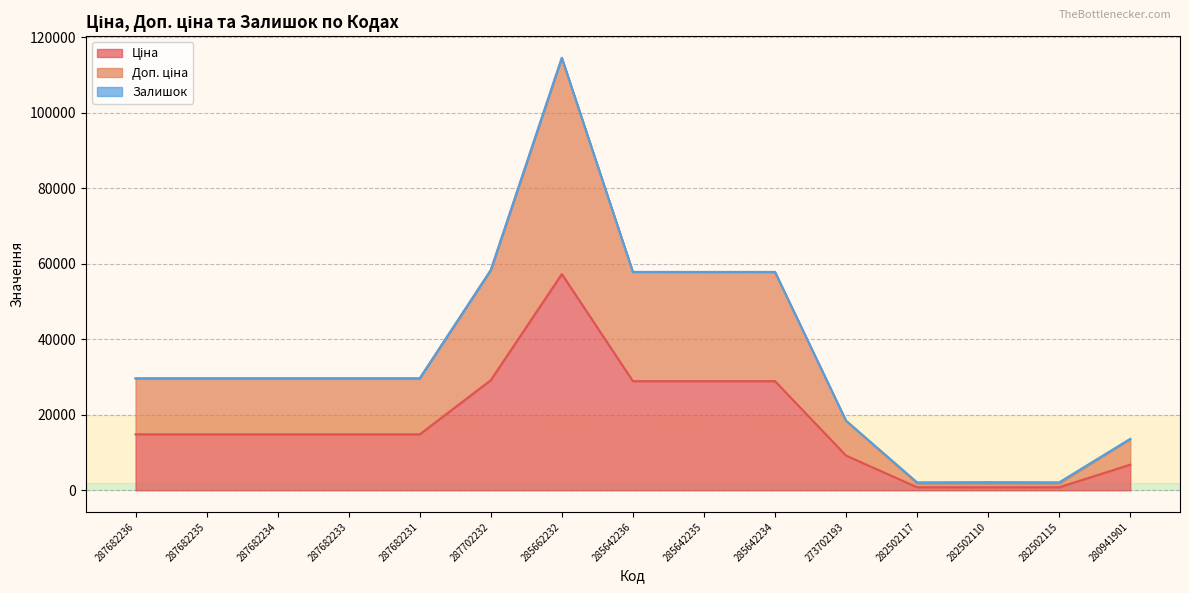

Which category has the lowest value in the Ціна series?

282502117